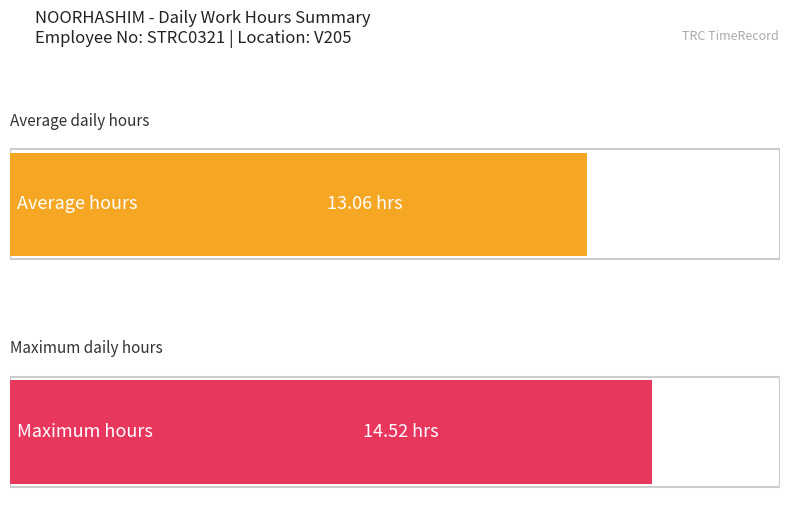

The chart shows a value of 7.4 at 27. True or false?

False